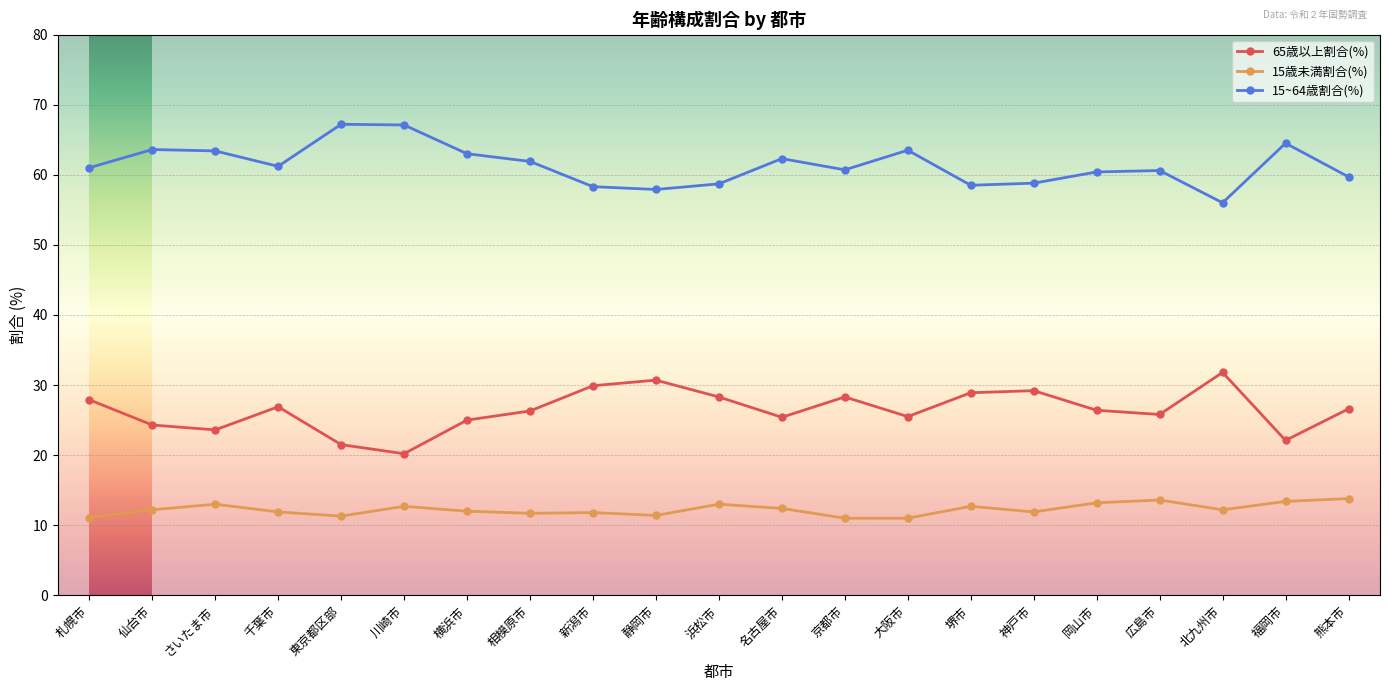

Which series has the largest total across all categories?

15~64歳割合(%)